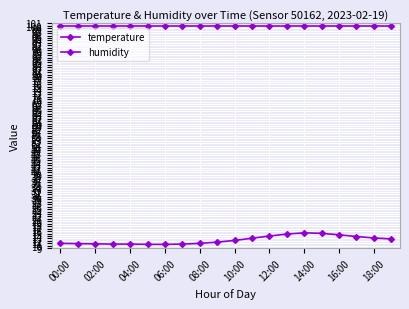

True or false: humidity and temperature intersect in this chart.

False